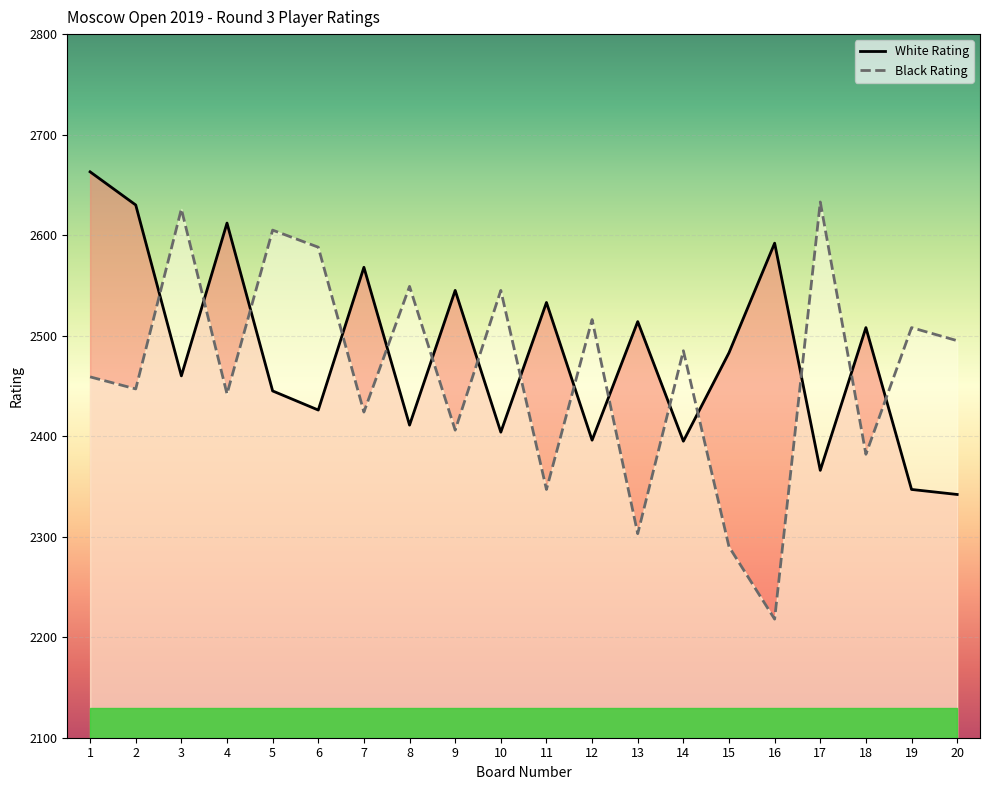

Read the Black Rating value at 7, to the nearest 10.

2420